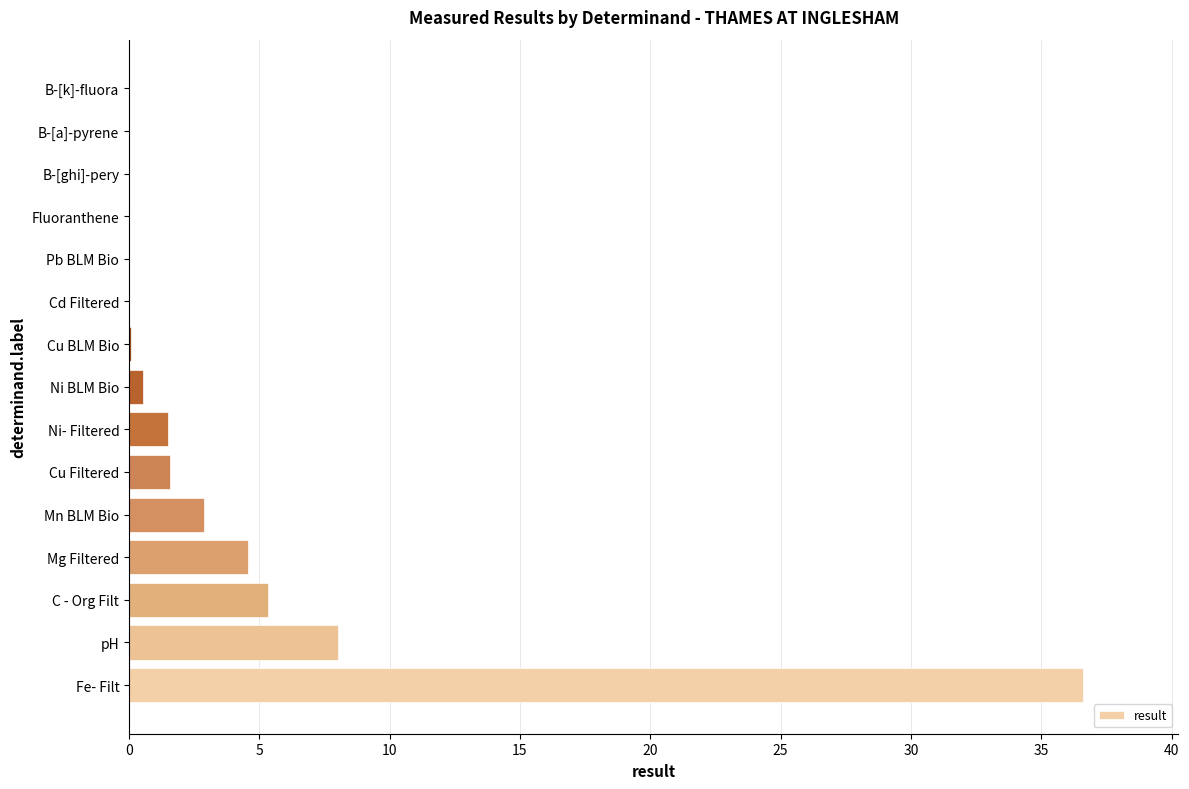

What is the sum of the values at Ni- Filtered and Cu Filtered?

3.1